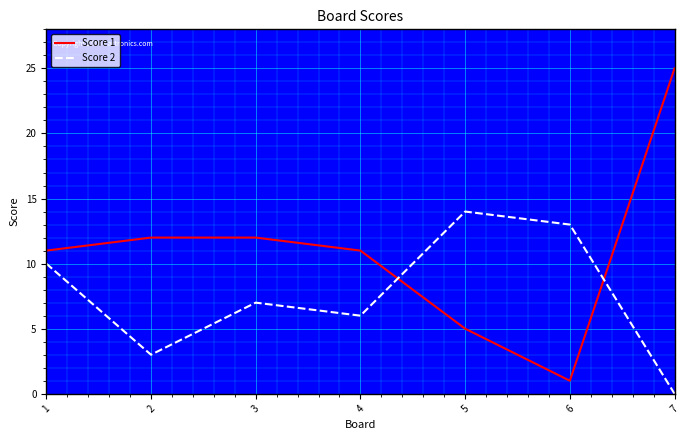

How many distinct data groups are displayed?

2